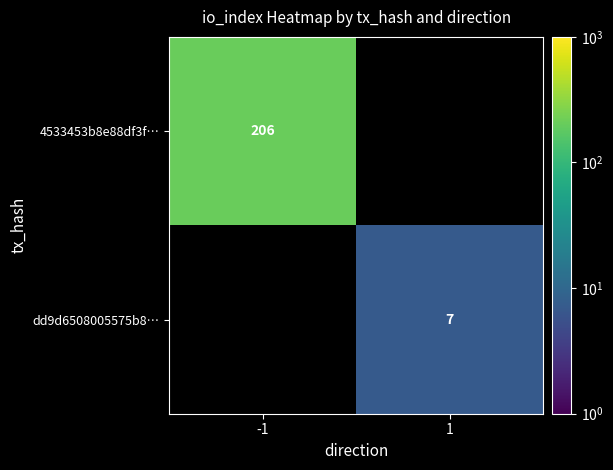

Is the value of dd9d6508005575b8… at 1 greater than the value of 4533453b8e88df3f… at -1?

No